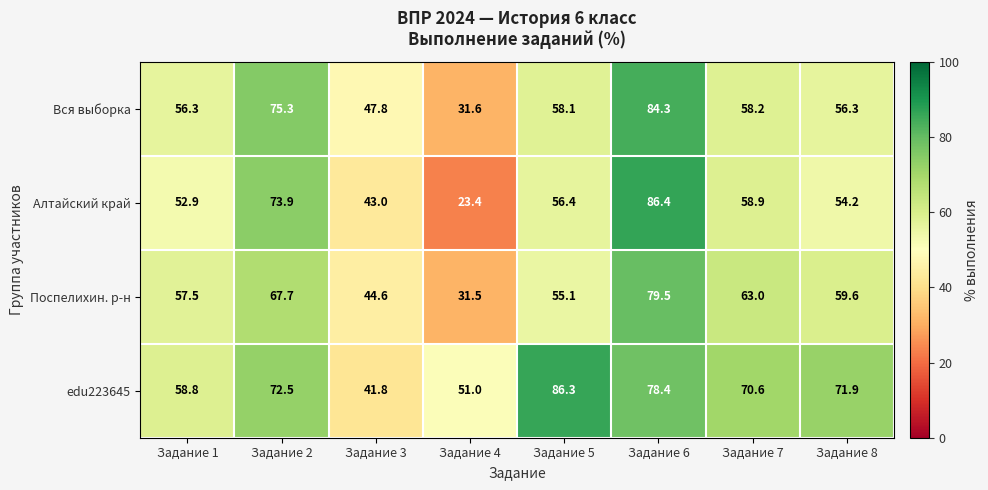

At which label is Поспелихин. р-н closest to 55?

Задание 5